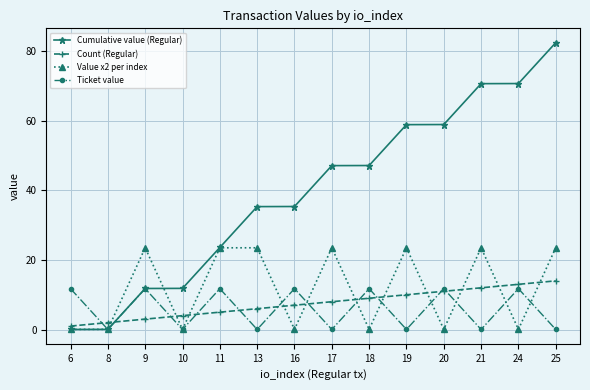

How many lines are shown in the chart?

4